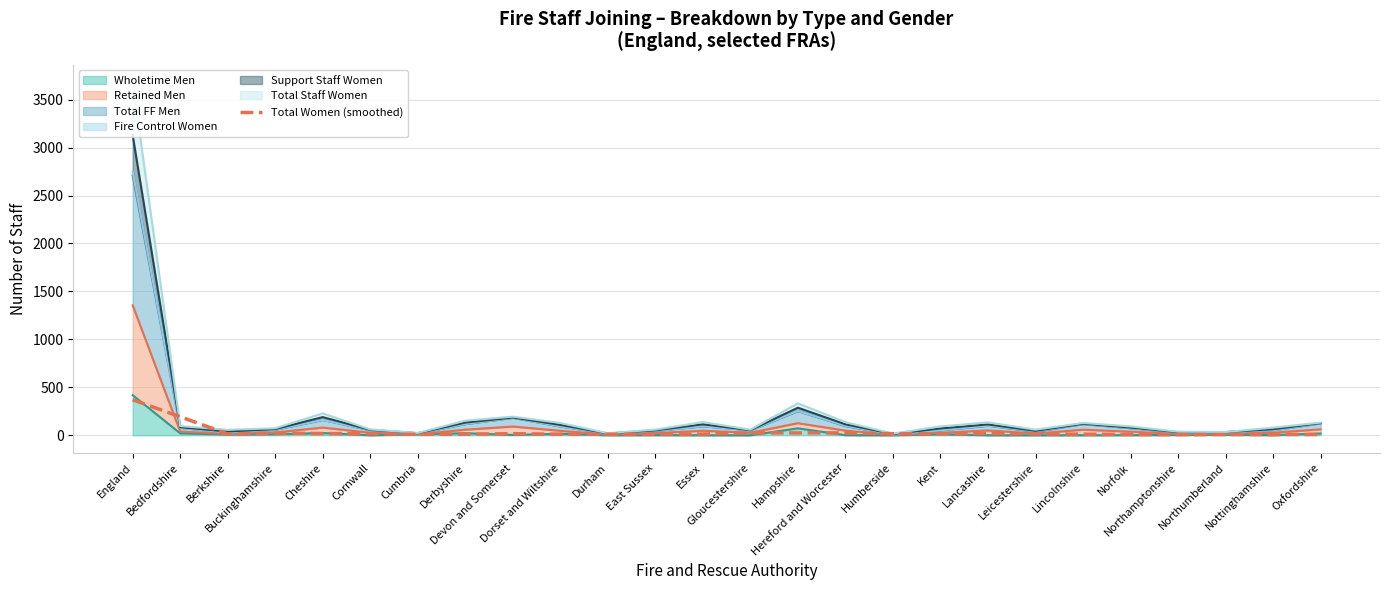

What is the label of the 25th point from the right?

Bedfordshire